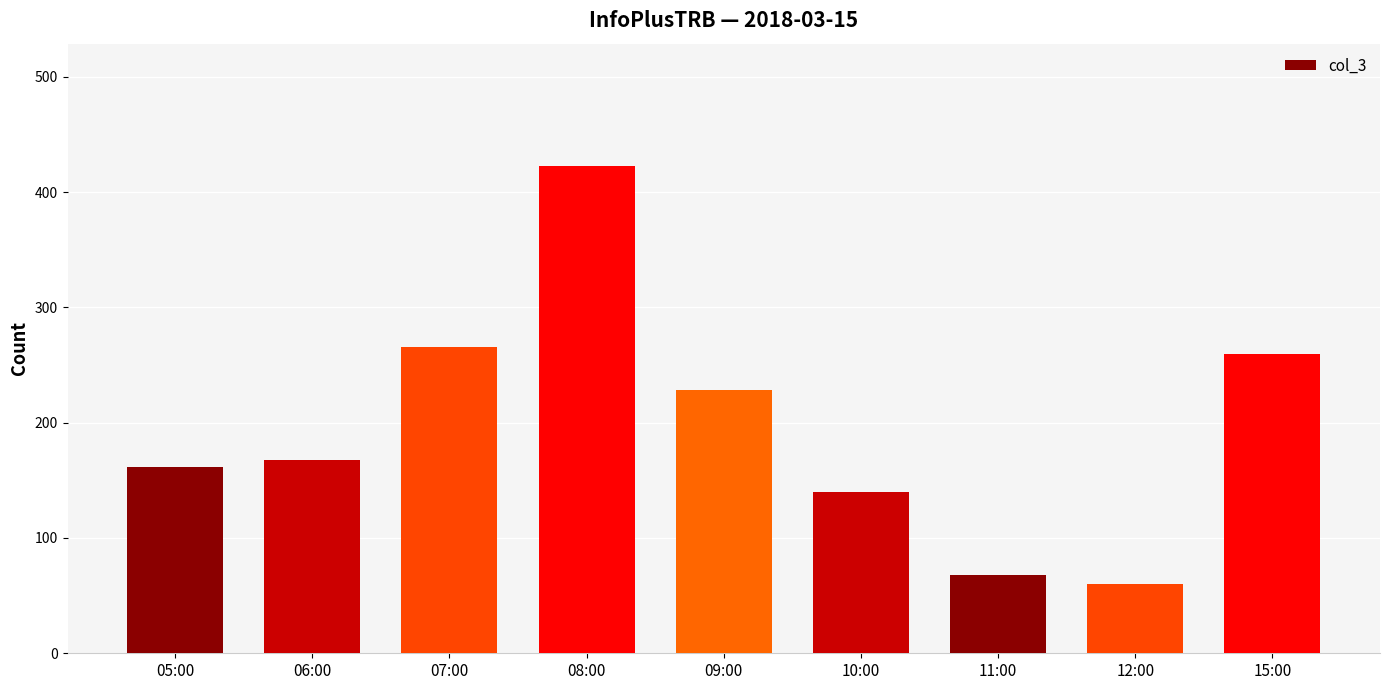

How many bars are there in total?

9